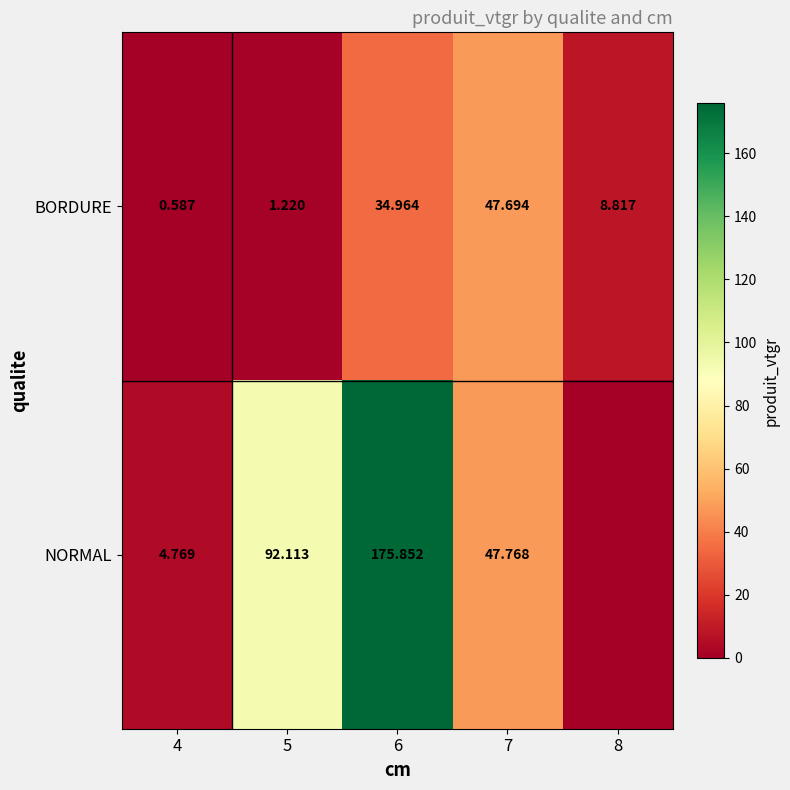

Which series changed the most between 6 and 7?

NORMAL